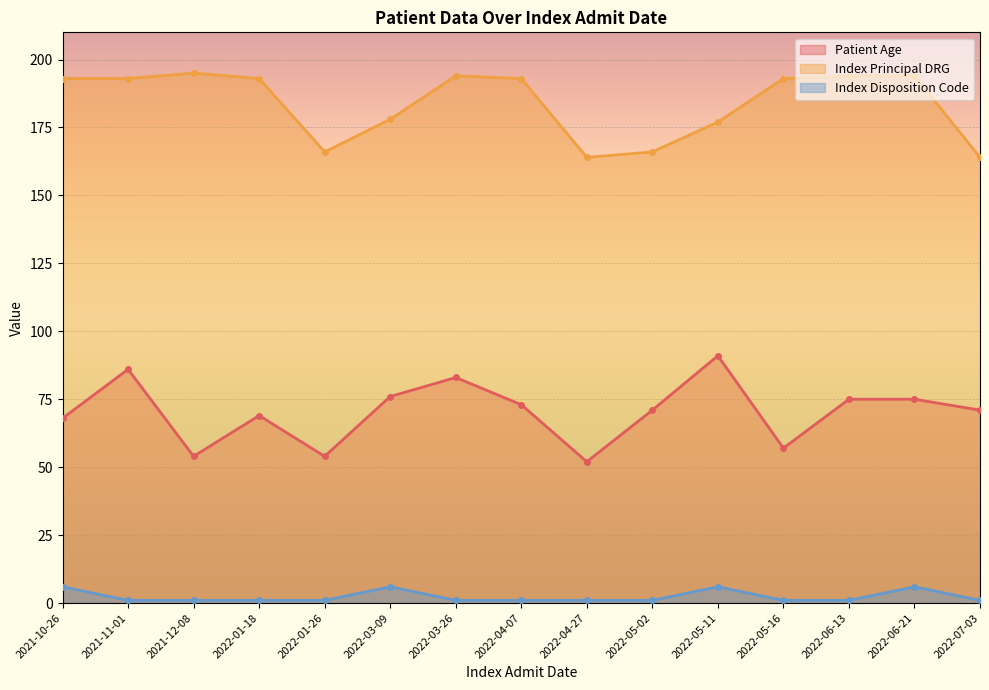

Is it true that Patient Age equals 17 at 2022-04-27?

False